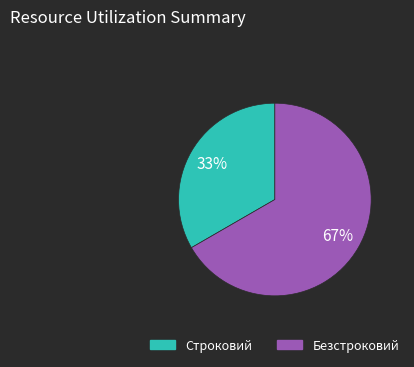

Approximately how many times larger is the value at Безстроковий compared to Строковий?

2.0